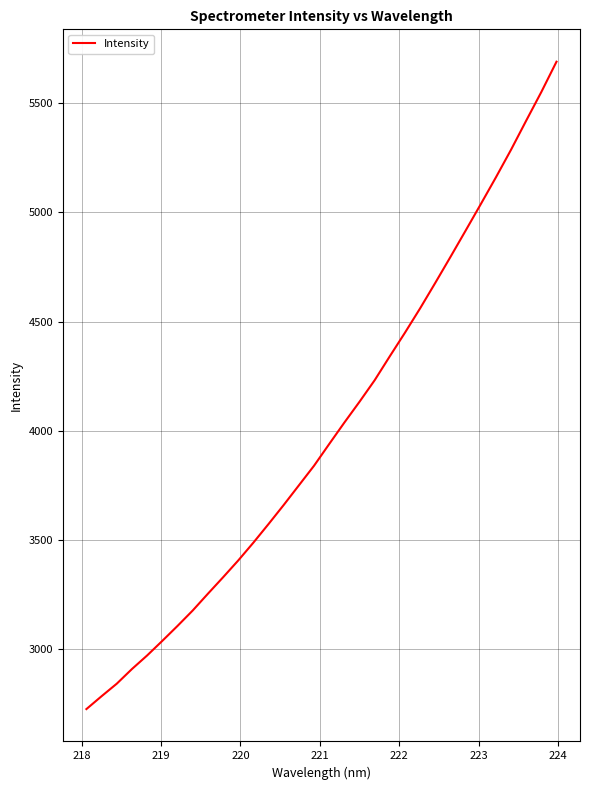

What is the greatest value displayed?

5689.5